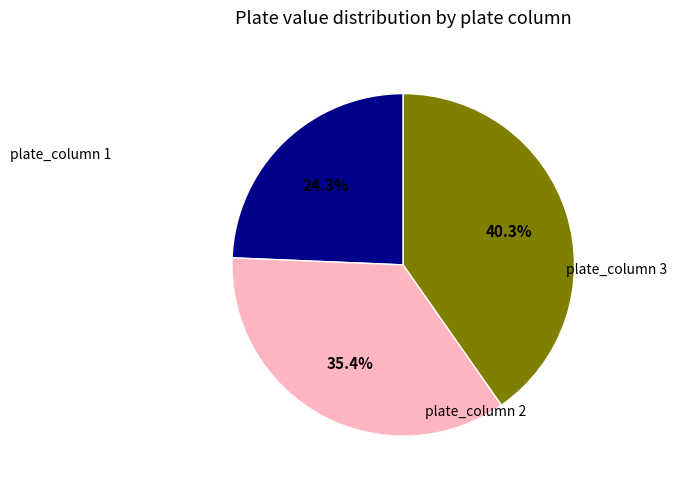

Is there any slice that represents more than half of the pie?

No